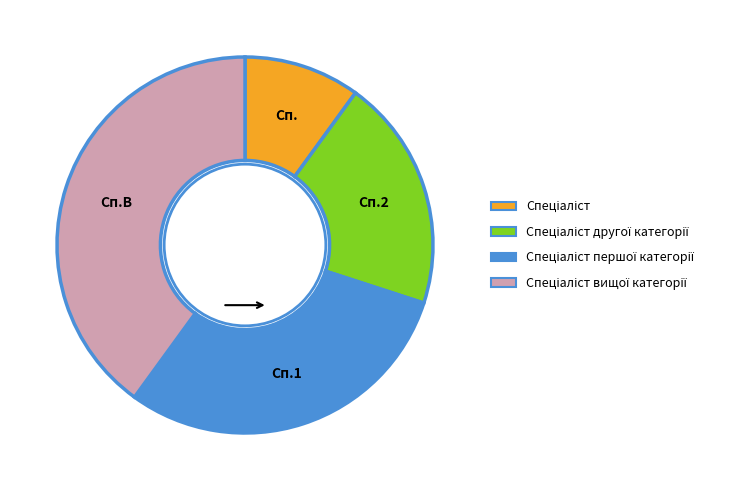

Is there a majority slice in this chart?

No